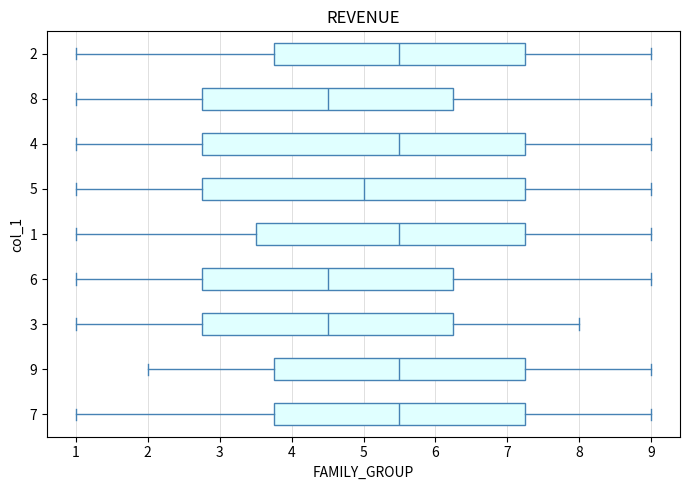

Reading bottom to top, read every box against the x-axis: the position of its median line, the range the box covers, and the ends of its whiskers. The values are not printed on the chart, so give them approximately, as read against the axis.

7: median 5.5, box 3.8 to 7.3, whiskers 1.0 to 9.0
9: median 5.5, box 3.8 to 7.3, whiskers 2.0 to 9.0
3: median 4.5, box 2.8 to 6.3, whiskers 1.0 to 8.0
6: median 4.5, box 2.8 to 6.3, whiskers 1.0 to 9.0
1: median 5.5, box 3.5 to 7.3, whiskers 1.0 to 9.0
5: median 5.0, box 2.8 to 7.3, whiskers 1.0 to 9.0
4: median 5.5, box 2.8 to 7.3, whiskers 1.0 to 9.0
8: median 4.5, box 2.8 to 6.3, whiskers 1.0 to 9.0
2: median 5.5, box 3.8 to 7.3, whiskers 1.0 to 9.0